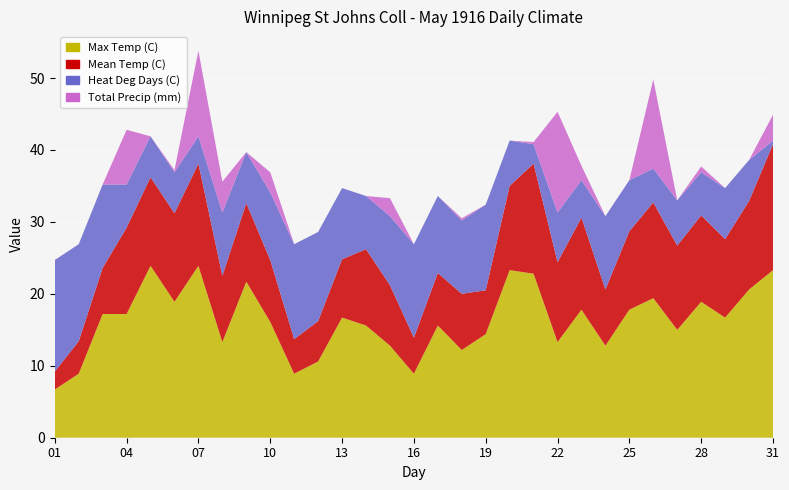

Reading left to right, list all the values displayed in this chart.

Max Temp (C): 6.7	8.9	17.2	17.2	23.9	18.9	23.9	13.3	21.7	16.1	8.9	10.6	16.7	15.6	12.8	8.9	15.6	12.2	14.4	23.3	22.8	13.3	17.8	12.8	17.8	19.4	15.0	18.9	16.7	20.6	23.3
Mean Temp (C): 2.5	4.5	6.4	12.0	12.3	12.3	14.2	9.2	10.9	8.6	4.8	5.6	8.1	10.6	8.4	5.0	7.3	7.8	6.1	11.7	15.3	11.1	12.8	7.8	10.9	13.3	11.7	12.0	10.9	12.3	17.5
Heat Deg Days (C): 15.5	13.5	11.6	6.0	5.7	5.7	3.8	8.8	7.1	9.4	13.2	12.4	9.9	7.4	9.6	13.0	10.7	10.2	11.9	6.3	2.7	6.9	5.2	10.2	7.1	4.7	6.3	6.0	7.1	5.7	0.5
Total Precip (mm): 0.0	0.0	0.0	7.6	0.0	0.3	11.9	4.3	0.0	2.8	0.0	0.0	0.0	0.0	2.5	0.0	0.0	0.3	0.0	0.0	0.3	14.0	2.0	0.0	0.0	12.4	0.0	0.8	0.0	0.0	3.6